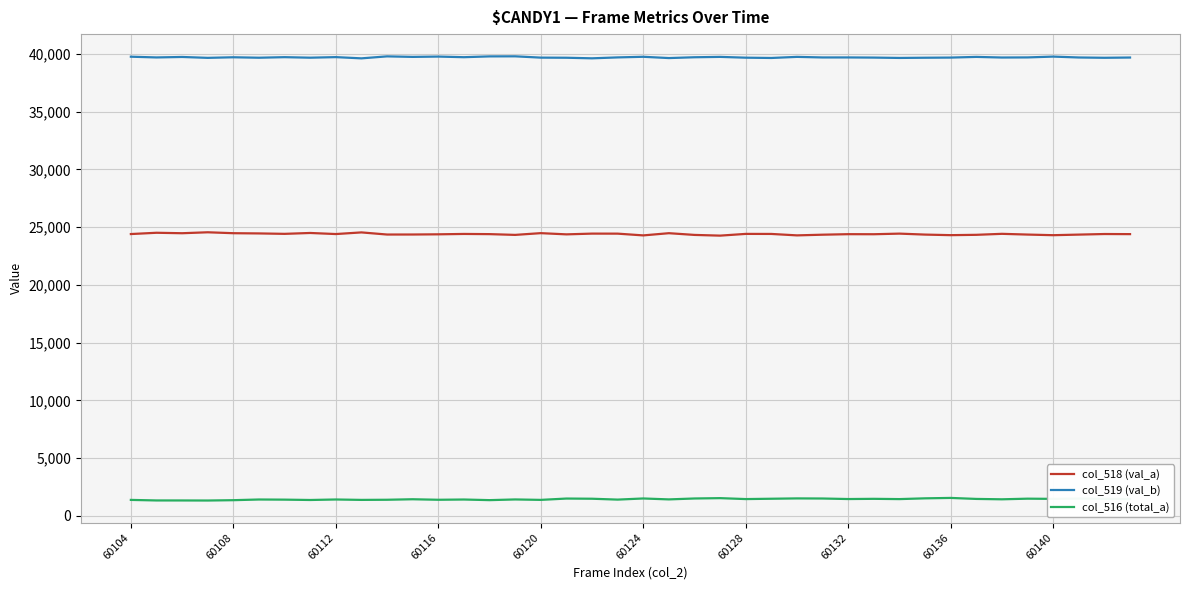

What is the sum of all col_519 (val_b) values?

1588106